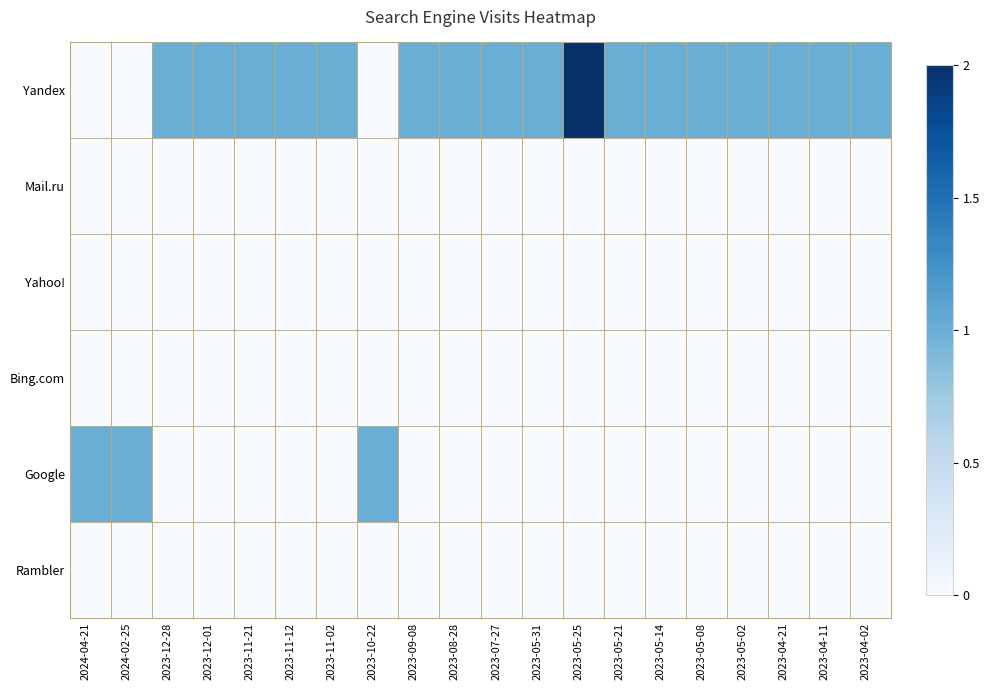

Which series has the widest spread of values?

Yandex